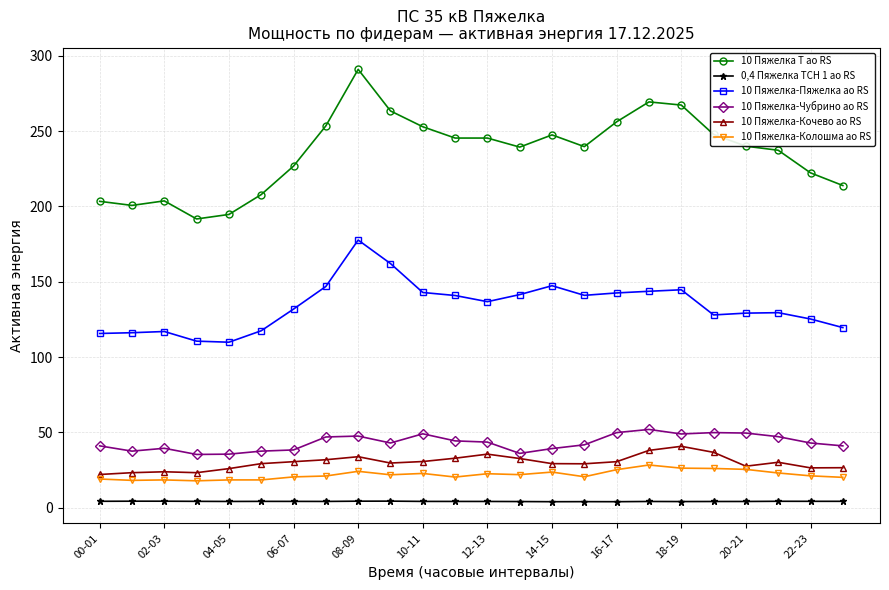

How many categories are shown in the chart?

24